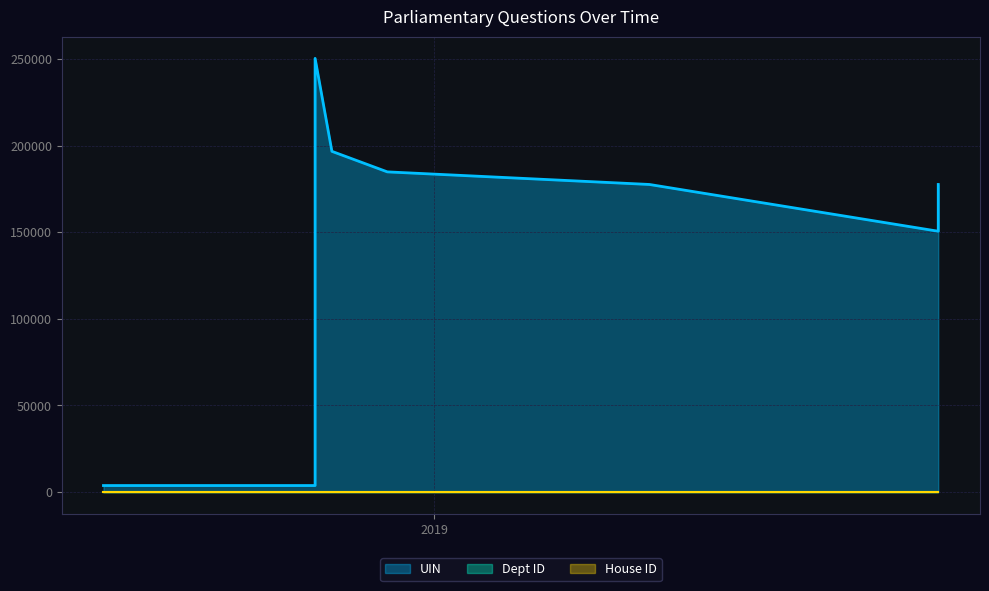

What are all the series names shown in the legend?

UIN, Dept ID, House ID